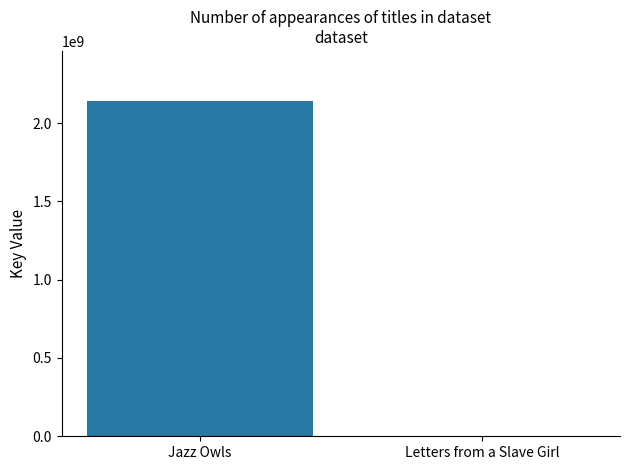

What is the sum of all values?

2139749834